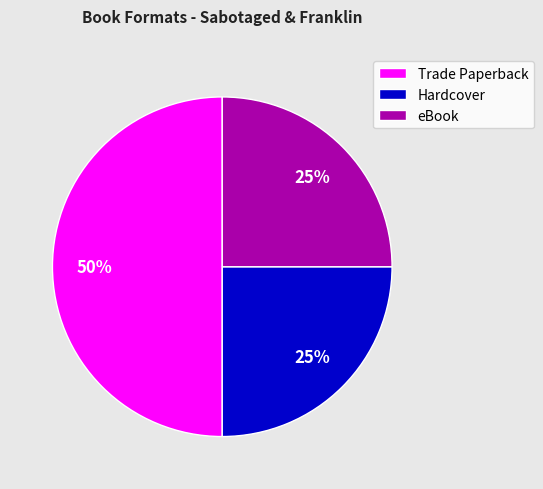

Combined, do Hardcover and Trade Paperback account for over 50%?

Yes